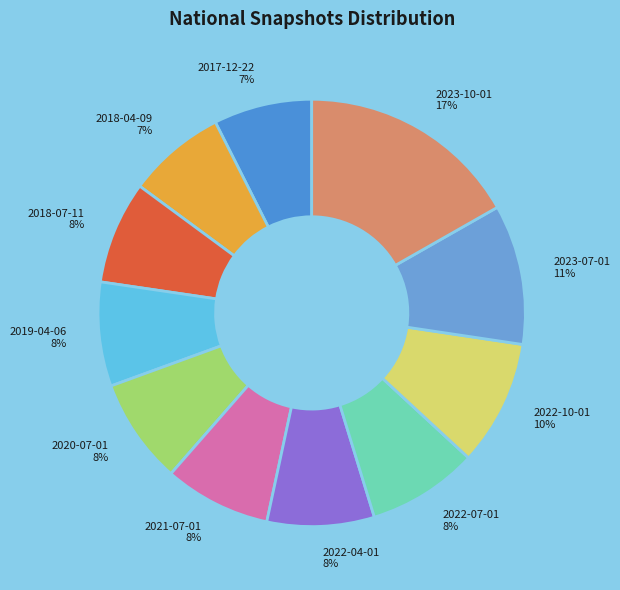

Does 2021-07-01 represent more than half of the total?

No